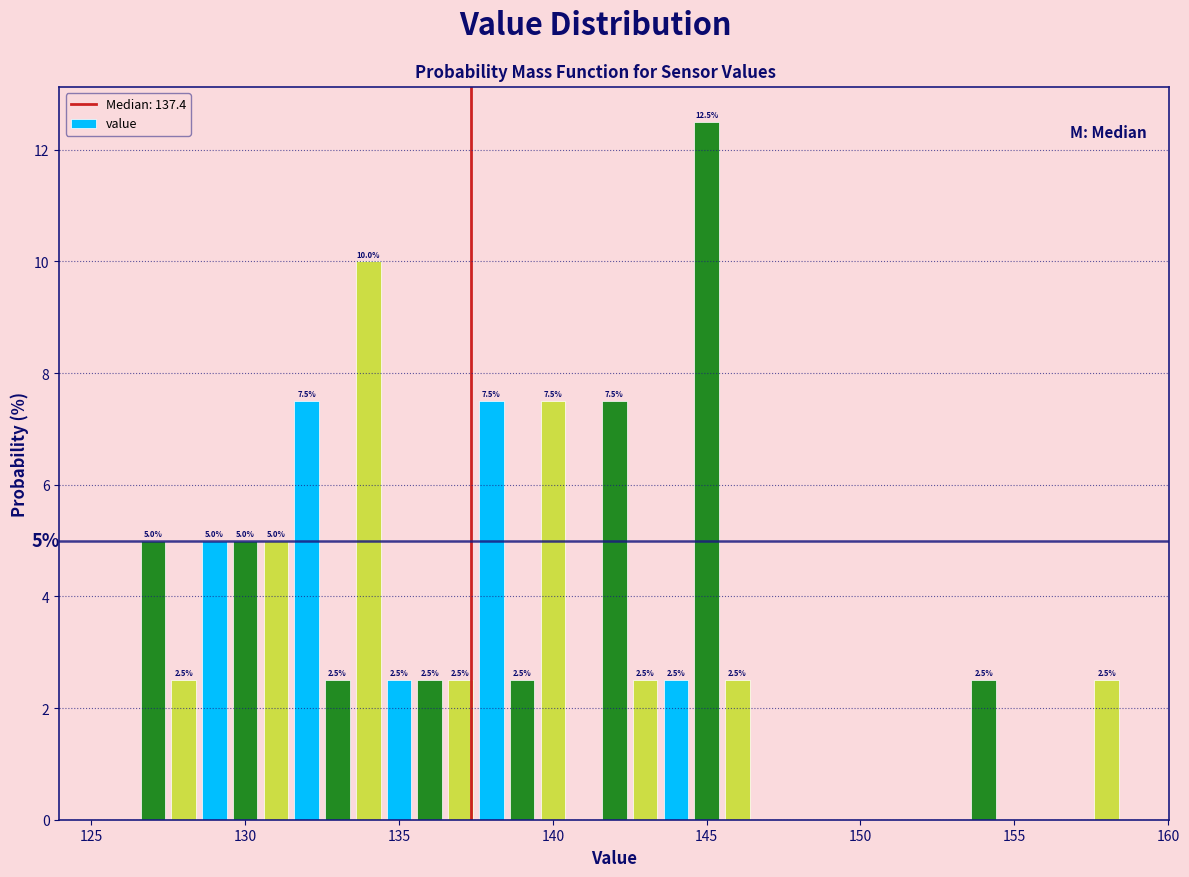

Around what value on the x-axis is the tallest bar? Give the approximate position of its centre, as read against the axis.

145.0